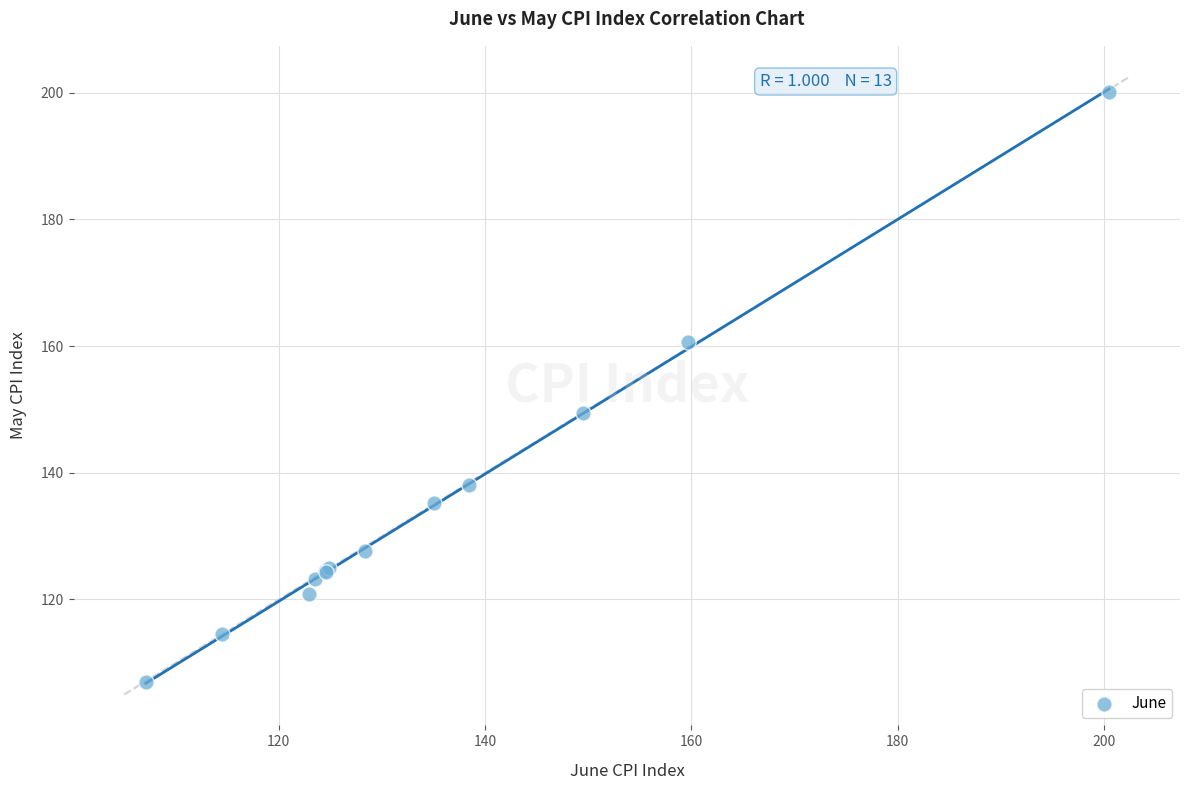

What Y value in the scatter plot is closest to 153?

149.5